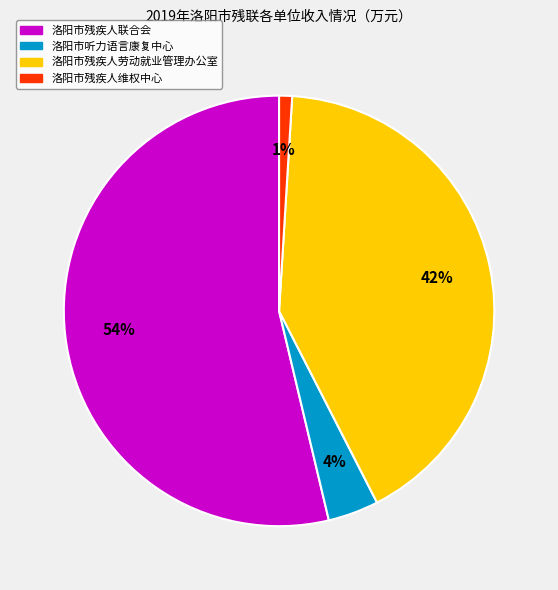

Does 洛阳市听力语言康复中心 represent more than half of the total?

No